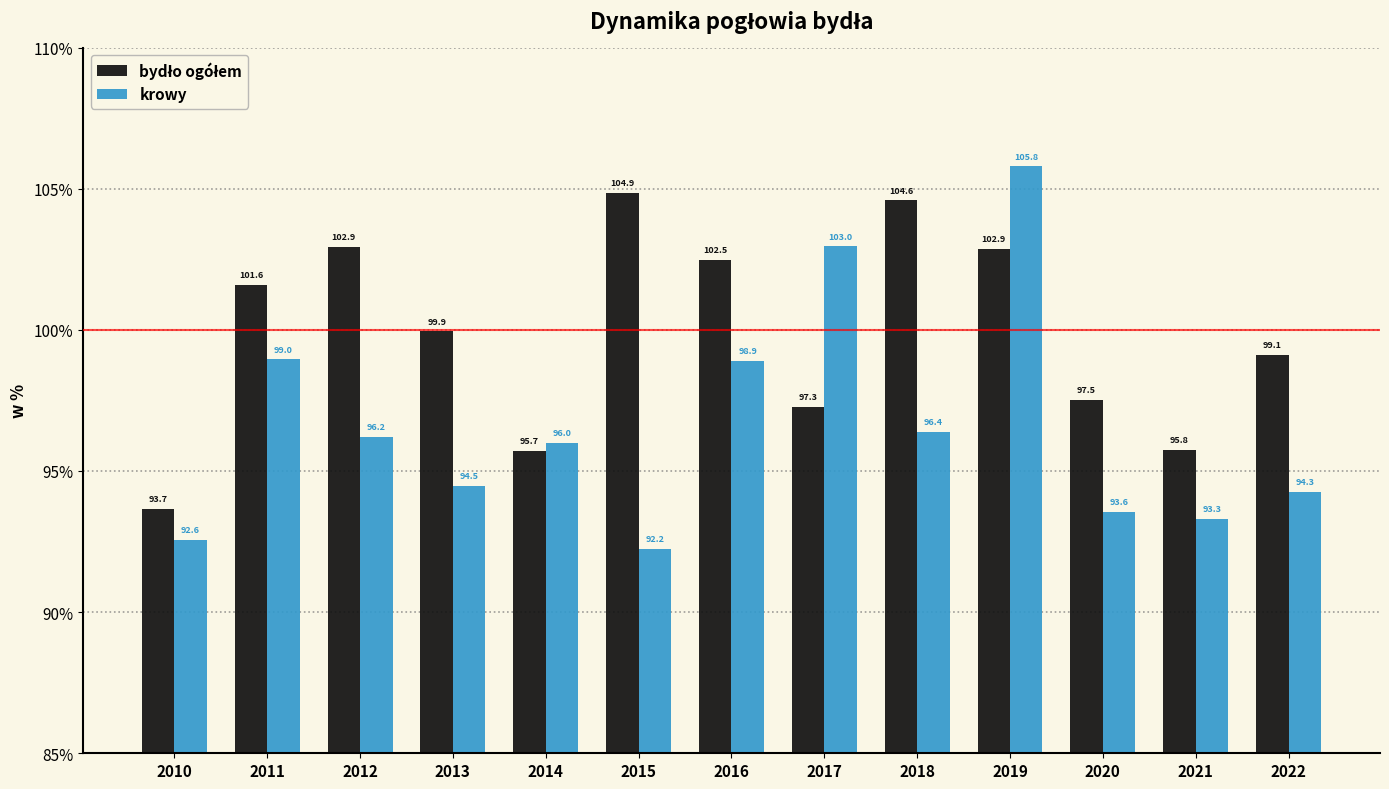

How many values in the krowy series exceed 95?

7